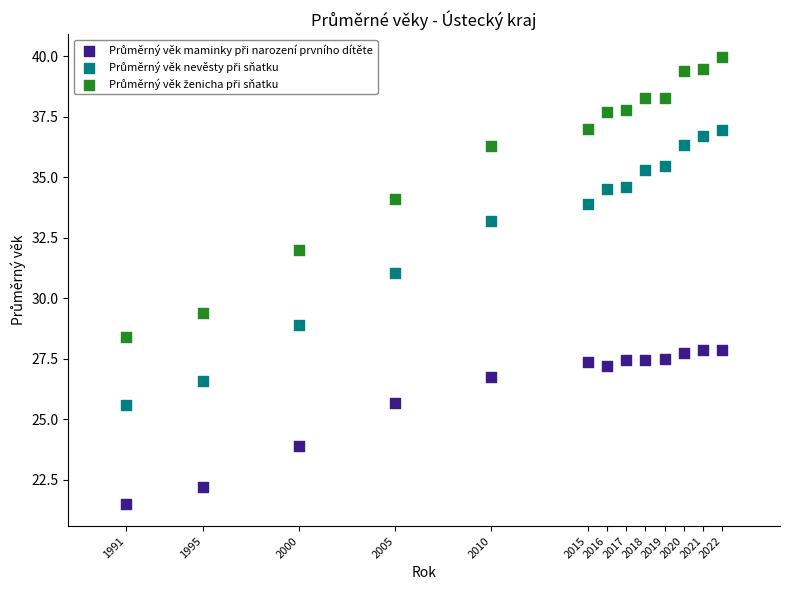

Across all data points, what is the range of X values (max minus min)?

31.0